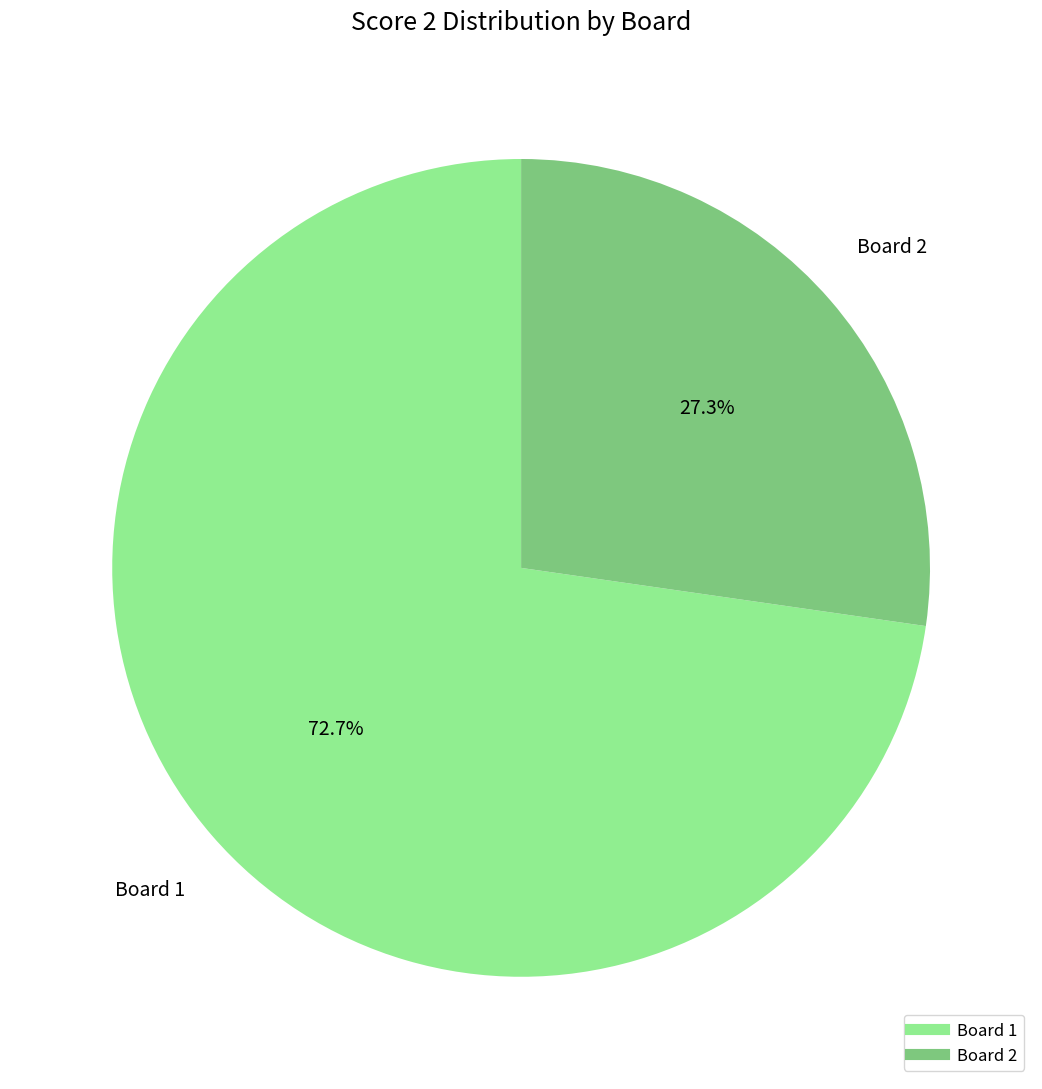

Is there a majority slice in this chart?

Yes